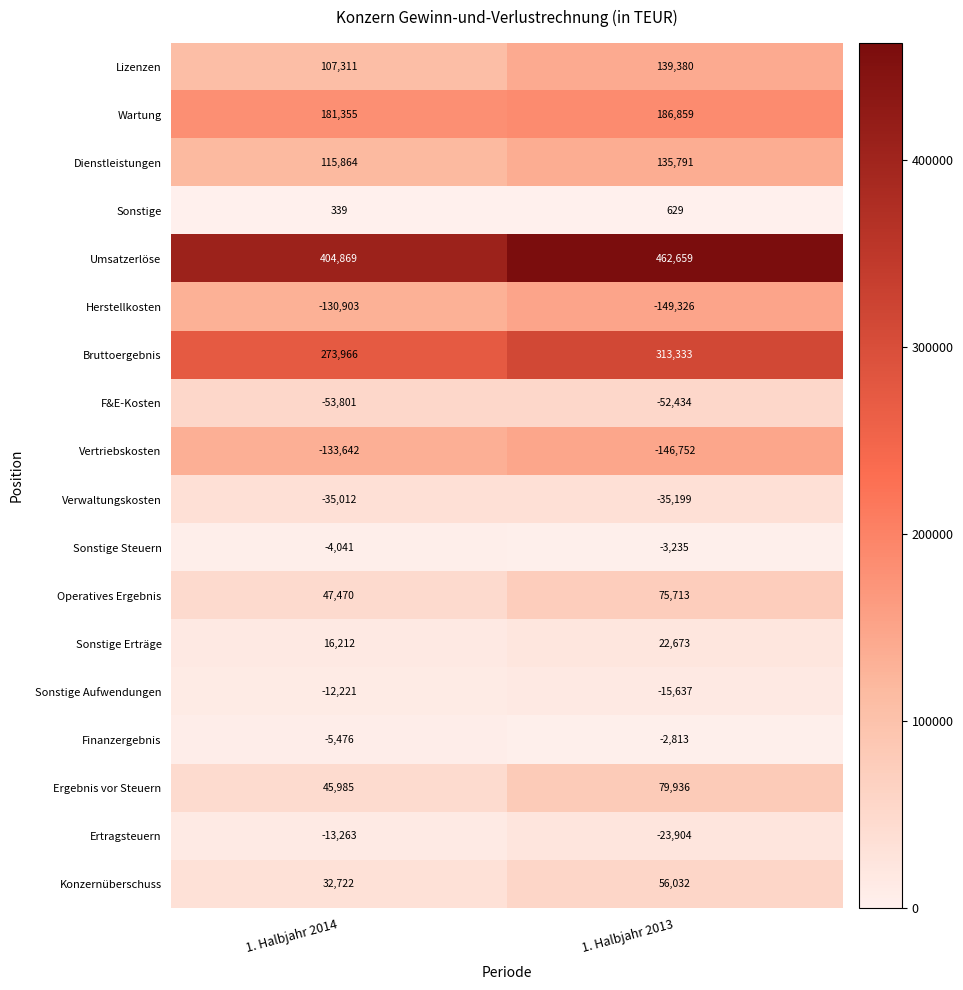

Between 1. Halbjahr 2014 and 1. Halbjahr 2013, which series saw the biggest shift?

Umsatzerlöse